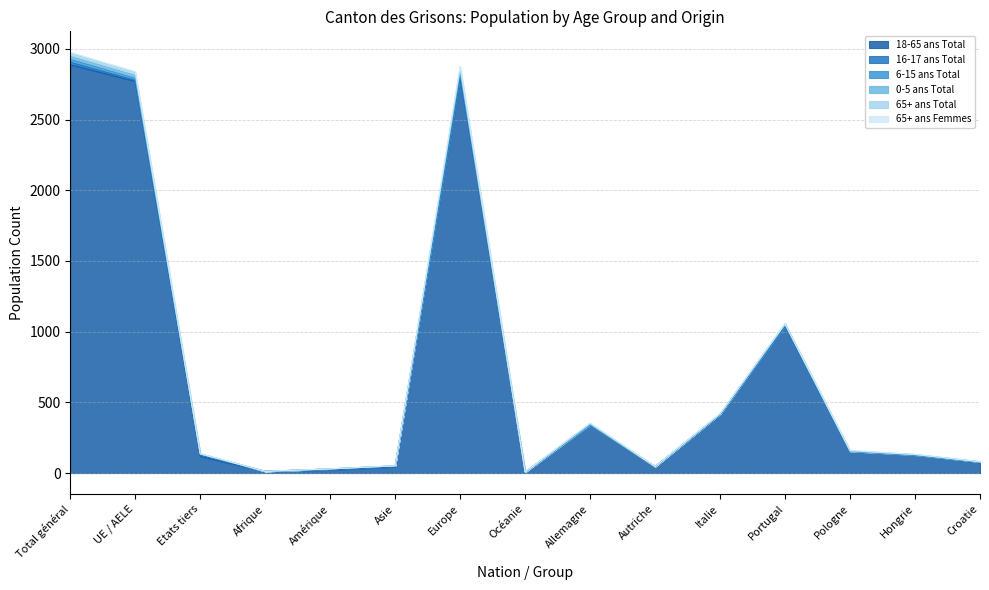

Reading left to right, what are all the values shown in this chart?

18-65 ans Total: 2888	2771	117	12	22	43	2805	6	343	45	411	1041	154	127	77
16-17 ans Total: 17	7	10	0	5	3	9	0	0	0	2	0	0	0	1
6-15 ans Total: 21	14	7	0	2	5	14	0	1	0	3	5	0	0	0
0-5 ans Total: 21	20	1	0	0	0	21	0	1	0	1	9	0	3	1
65+ ans Total: 21	20	1	0	0	0	20	1	6	1	1	0	3	1	1
65+ ans Femmes: 8	8	0	0	0	0	8	0	2	0	0	0	3	1	0